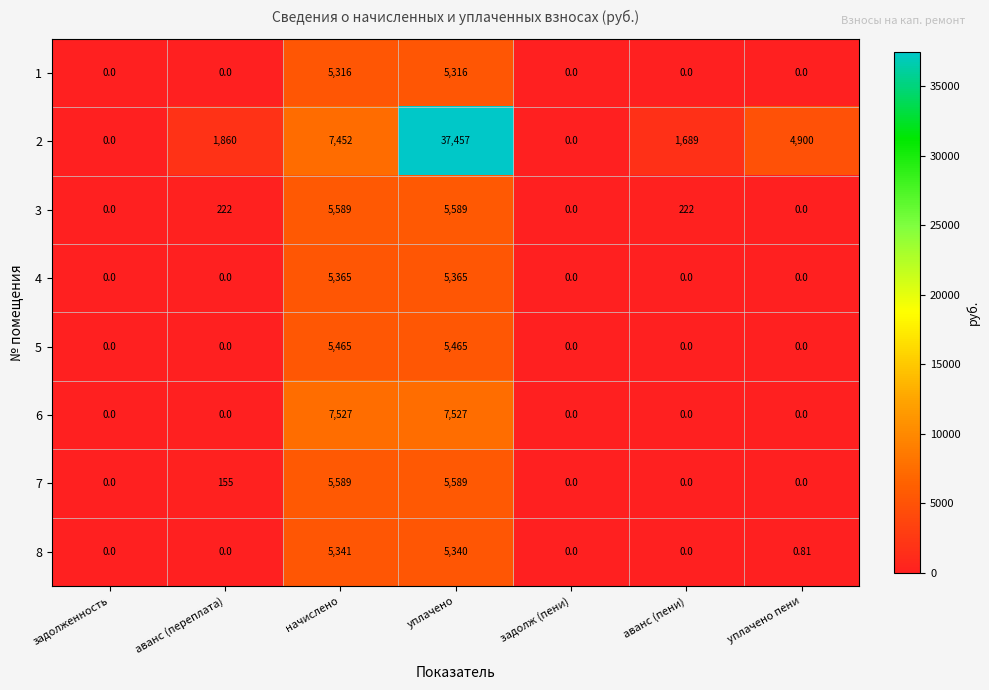

At which category is the sum across all series the highest?

уплачено